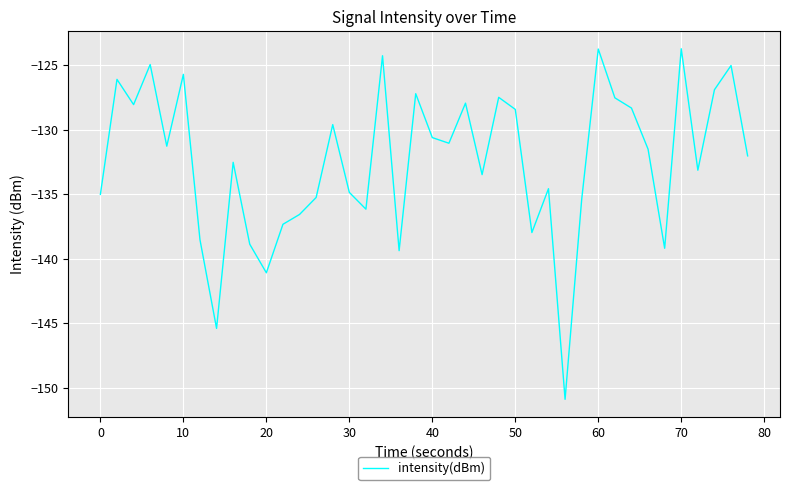

Is this an area chart (filled region under the line)?

No